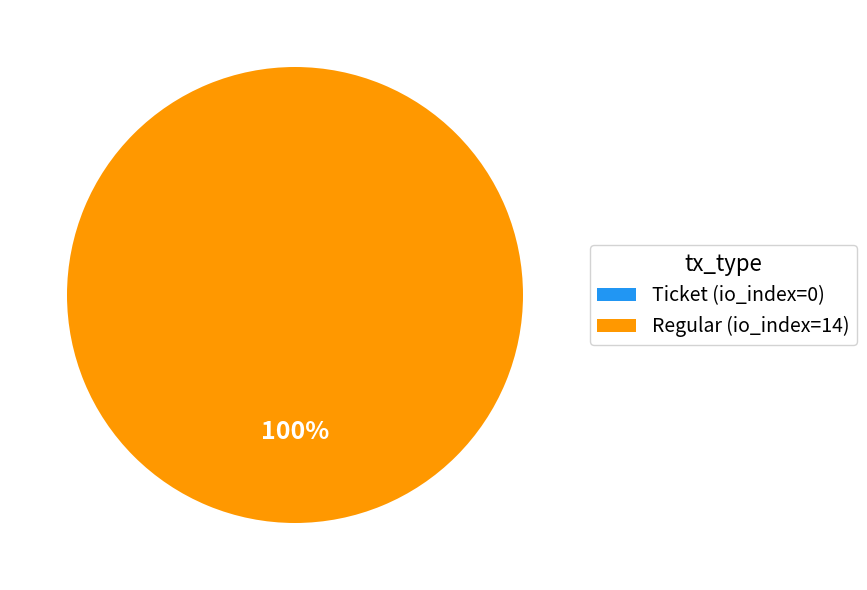

To the nearest percent, what portion does Regular (io_index=14) represent?

100%